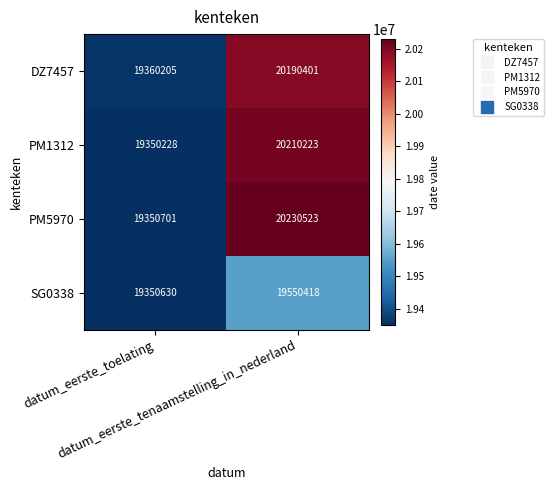

What is the average value of the PM1312 series?

19780226